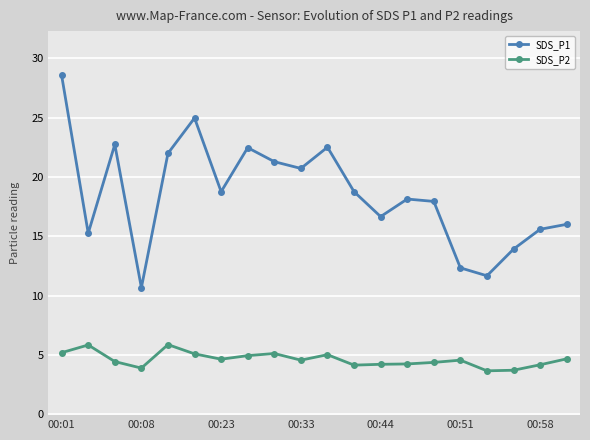

What is the average value of the SDS_P2 series?

4.6